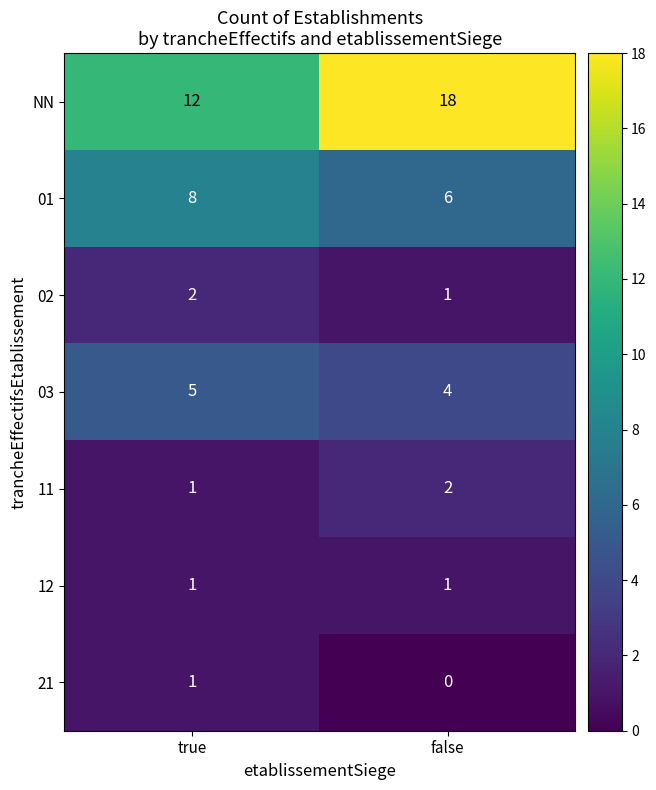

List the labels in order of 21 value, smallest first.

false, true